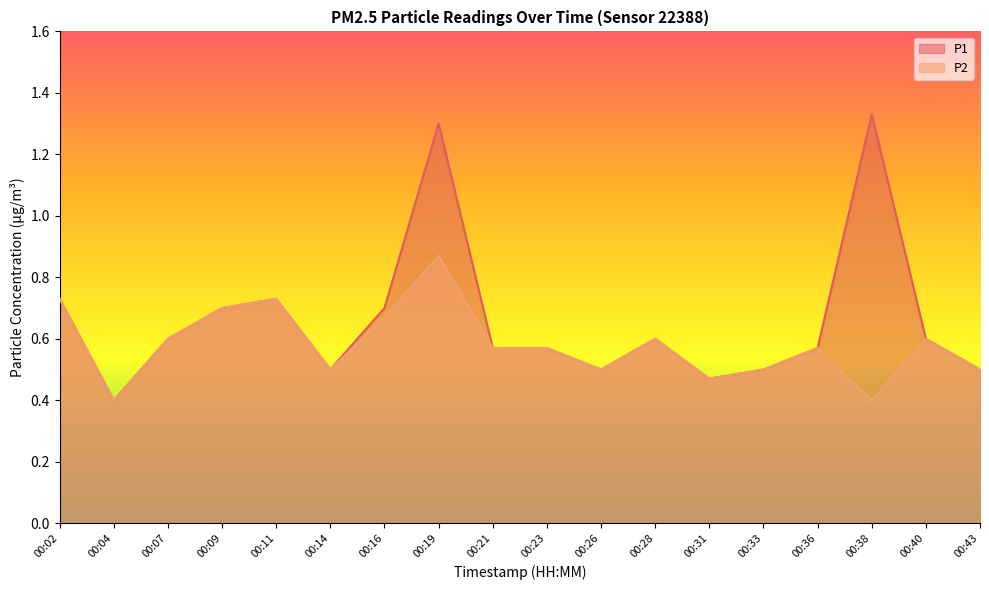

At 00:04, list the series in order from largest to smallest.

P1, P2